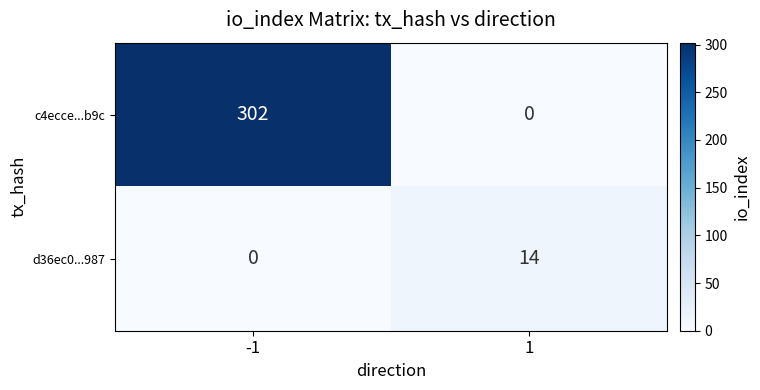

How many data points does each series have?

2